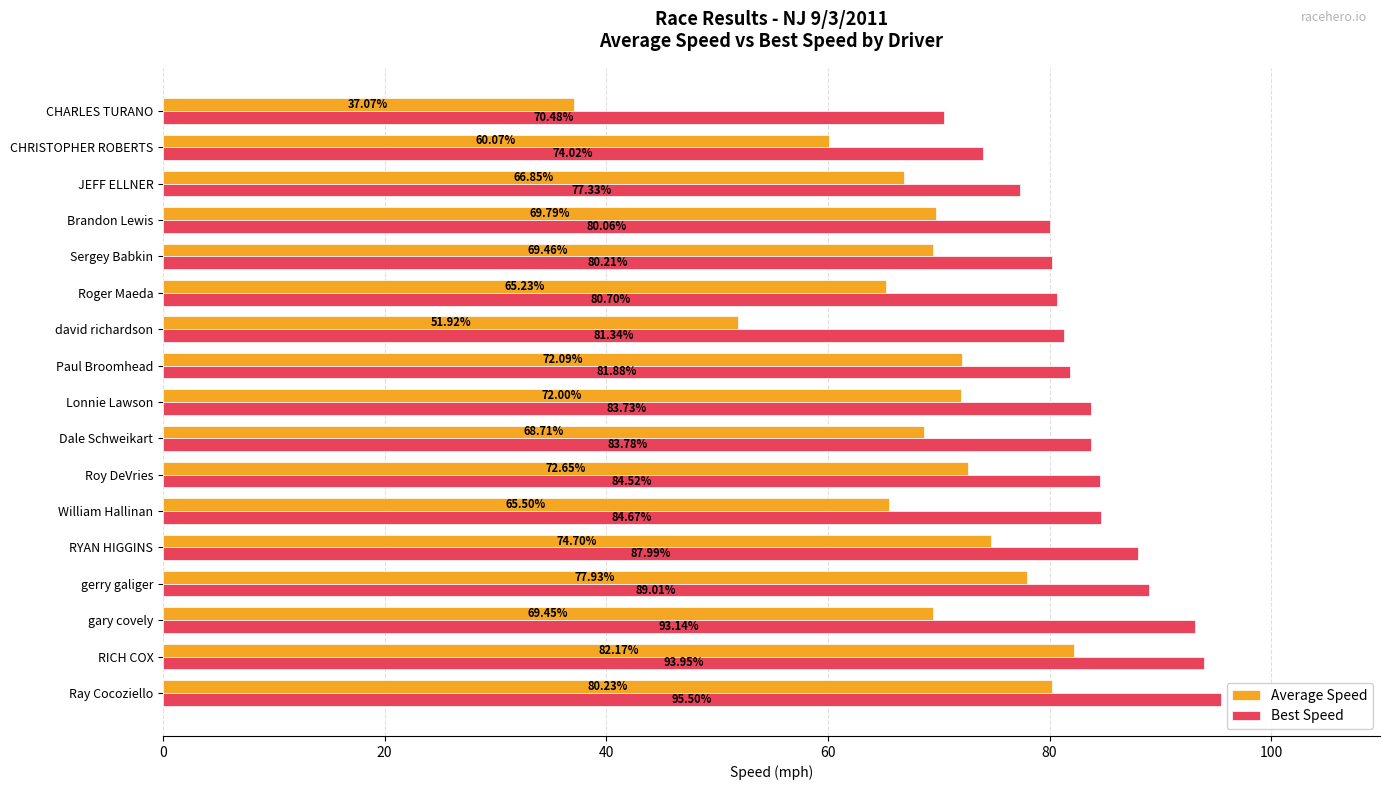

Between gary covely and Lonnie Lawson, which series saw the biggest shift?

Best Speed